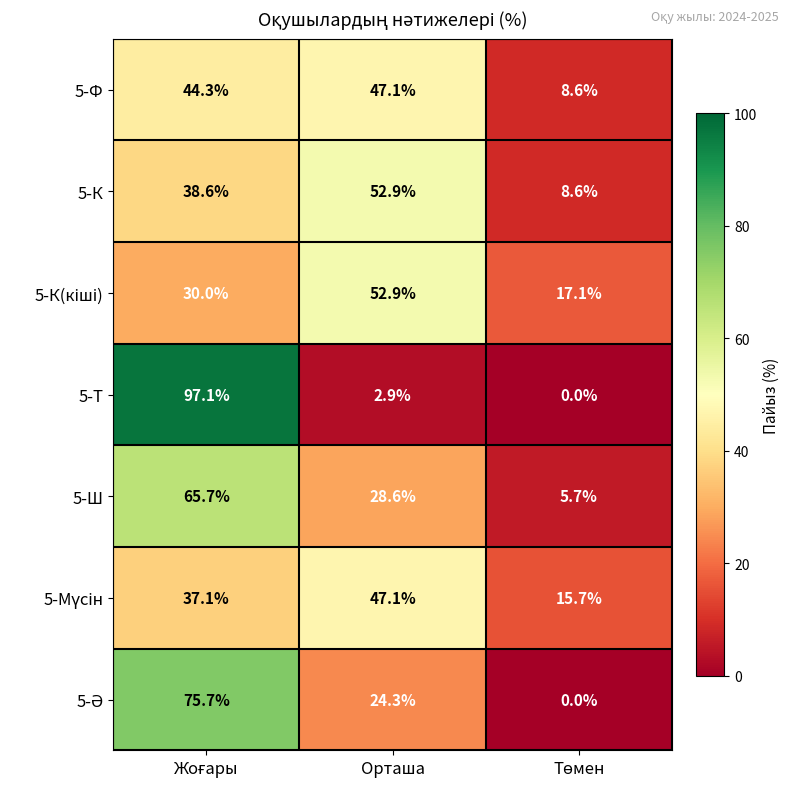

What is the average value of the 5-Ф series?

33.3